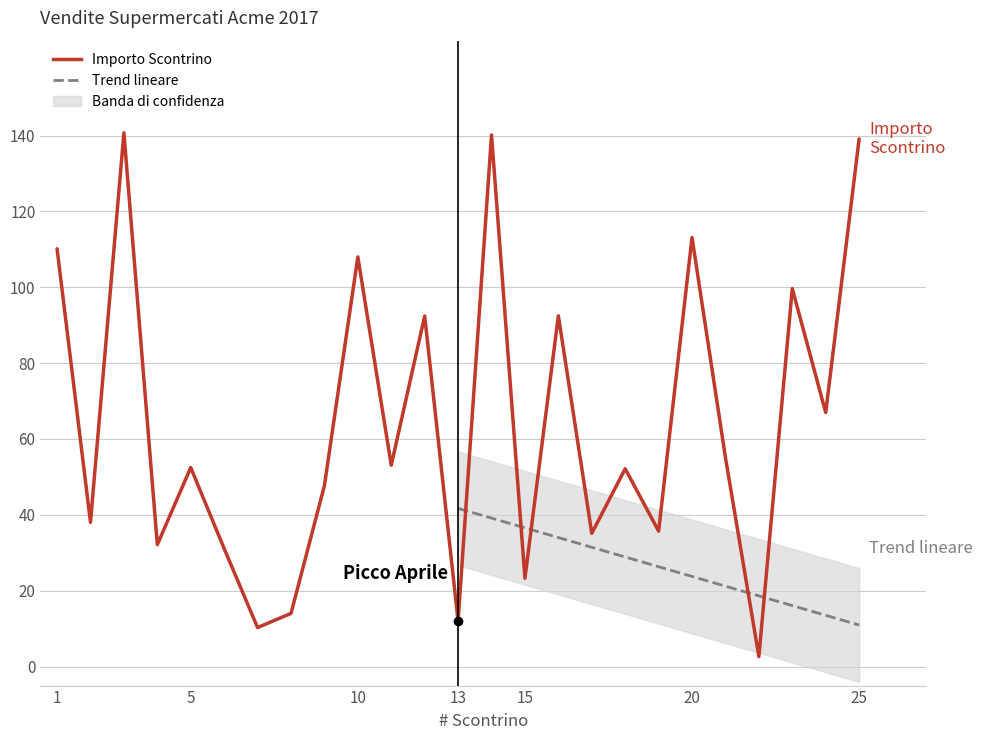

Between 4 and 21, which is larger?

21